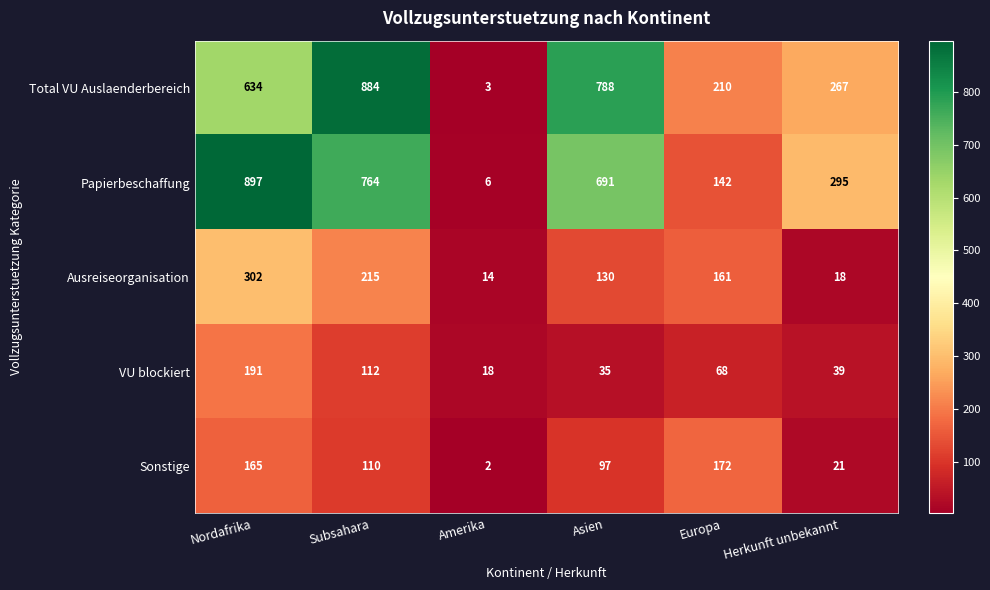

Reading left to right, list all the values displayed in this chart.

Total VU Auslaenderbereich: Nordafrika=634	Subsahara=884	Amerika=3	Asien=788	Europa=210	Herkunft unbekannt=267
Papierbeschaffung: Nordafrika=897	Subsahara=764	Amerika=6	Asien=691	Europa=142	Herkunft unbekannt=295
Ausreiseorganisation: Nordafrika=302	Subsahara=215	Amerika=14	Asien=130	Europa=161	Herkunft unbekannt=18
VU blockiert: Nordafrika=191	Subsahara=112	Amerika=18	Asien=35	Europa=68	Herkunft unbekannt=39
Sonstige: Nordafrika=165	Subsahara=110	Amerika=2	Asien=97	Europa=172	Herkunft unbekannt=21